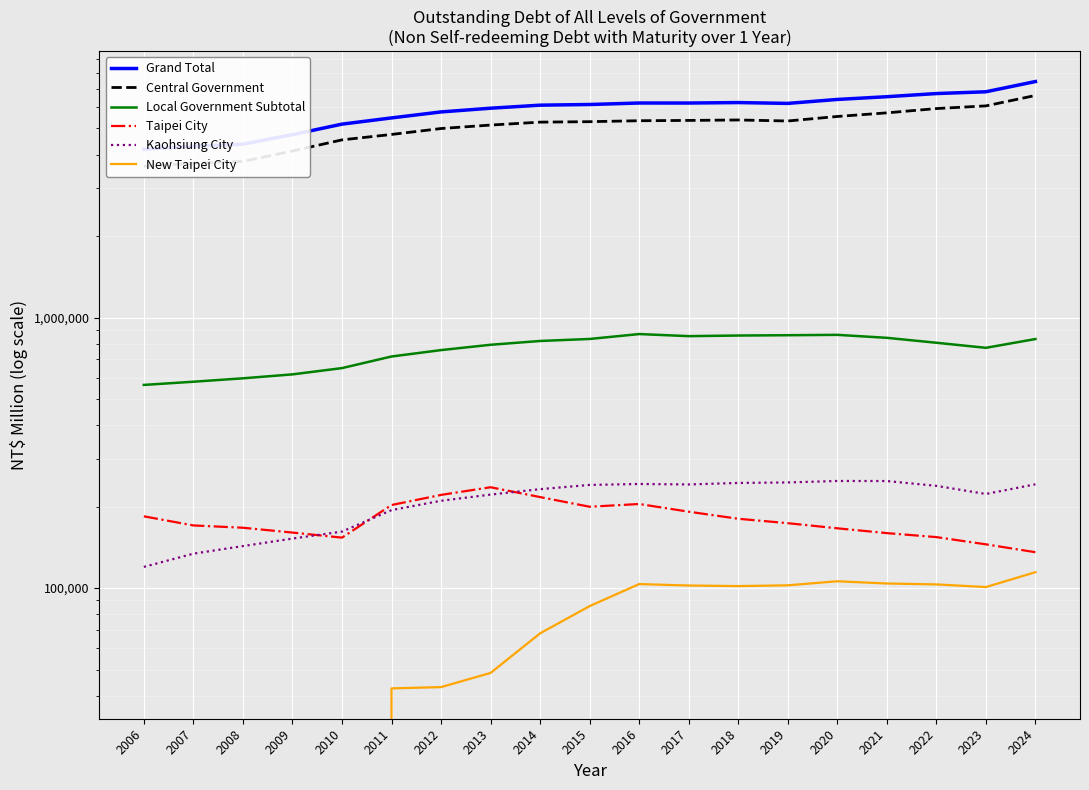

Between 2015 and 2010, which is larger?

2015